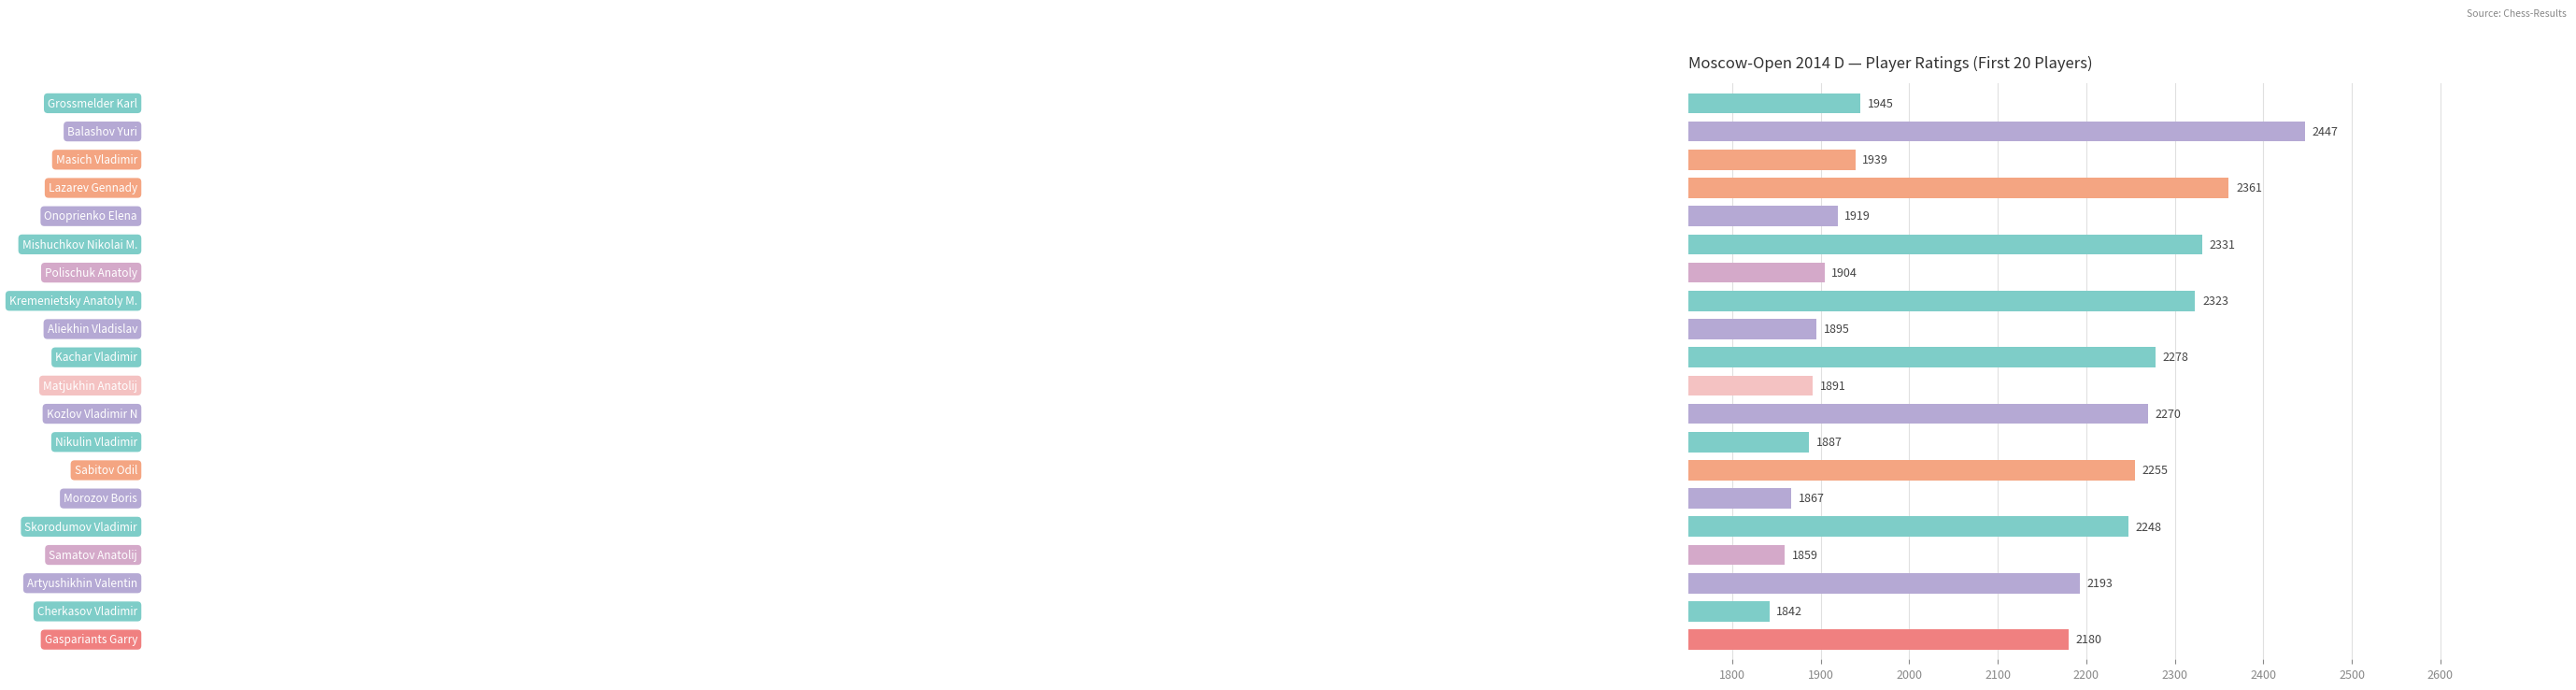

Reading top to bottom, transcribe all the data shown in this chart.

1945	2447	1939	2361	1919	2331	1904	2323	1895	2278	1891	2270	1887	2255	1867	2248	1859	2193	1842	2180